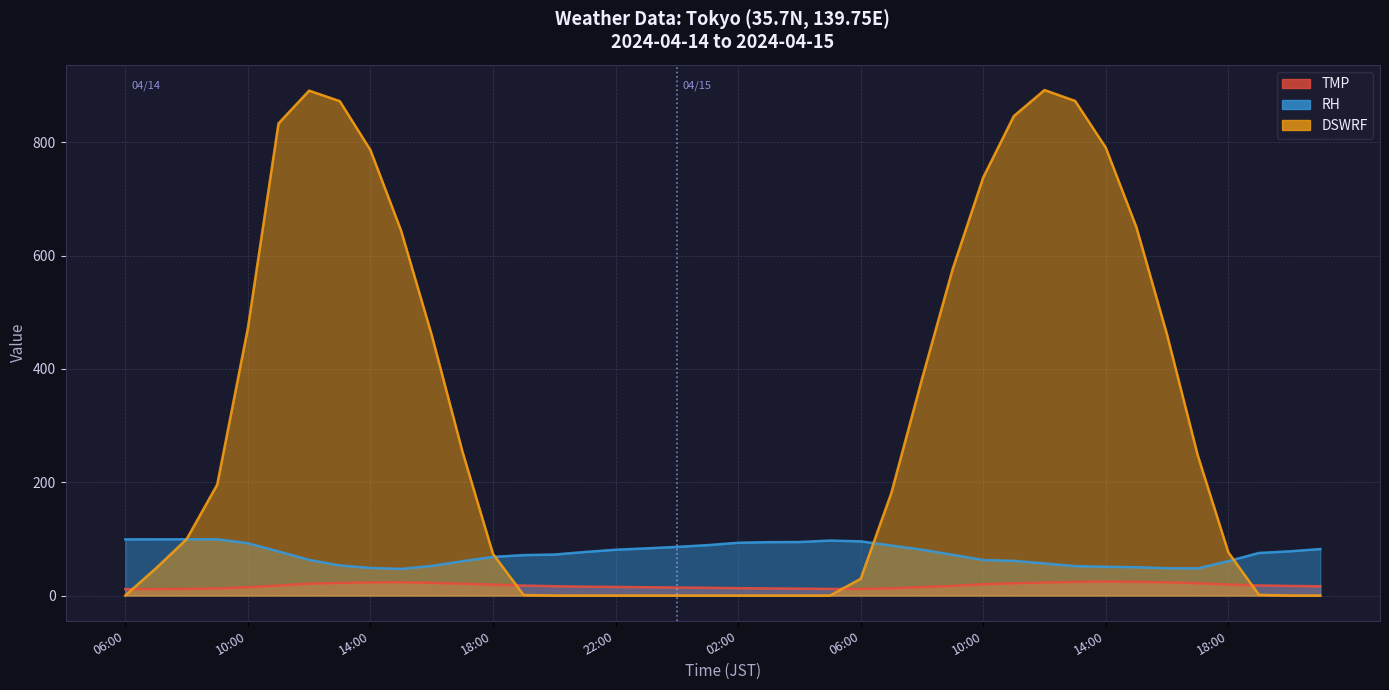

Reading left to right, what are all the values shown in this chart?

TMP: 06:00=11.2	07:00=11.3	08:00=11.6	09:00=12.4	10:00=14.4	11:00=17.7	12:00=20.9	13:00=22.2	14:00=23.2	15:00=23.5	16:00=22.3	17:00=20.8	18:00=19.1	19:00=17.5	20:00=16.4	21:00=15.6	22:00=15.1	23:00=14.6	00:00=14.1	01:00=13.6	02:00=13.0	03:00=12.5	04:00=12.1	05:00=11.6	06:00=11.6	07:00=12.7	08:00=14.7	09:00=16.9	10:00=19.9	11:00=21.6	12:00=22.9	13:00=24.0	14:00=24.5	15:00=24.0	16:00=23.3	17:00=21.7	18:00=19.4	19:00=17.7	20:00=16.9	21:00=16.3
RH: 06:00=99.1	07:00=99.2	08:00=99.2	09:00=99.3	10:00=92.3	11:00=77.8	12:00=62.9	13:00=53.1	14:00=48.7	15:00=46.9	16:00=52.3	17:00=60.5	18:00=68.1	19:00=71.3	20:00=72.3	21:00=76.8	22:00=80.8	23:00=83.2	00:00=85.8	01:00=88.9	02:00=93.1	03:00=94.2	04:00=94.4	05:00=97.0	06:00=95.6	07:00=88.2	08:00=80.9	09:00=71.9	10:00=62.7	11:00=61.1	12:00=56.6	13:00=51.9	14:00=50.7	15:00=50.0	16:00=48.2	17:00=47.9	18:00=60.7	19:00=75.1	20:00=78.0	21:00=82.0
DSWRF: 06:00=0.0	07:00=48.0	08:00=99.3	09:00=195.7	10:00=471.7	11:00=833.2	12:00=891.2	13:00=872.6	14:00=786.4	15:00=644.3	16:00=460.0	17:00=254.9	18:00=73.5	19:00=0.8	20:00=0.0	21:00=0.0	22:00=0.0	23:00=0.0	00:00=0.0	01:00=0.0	02:00=0.0	03:00=0.0	04:00=0.0	05:00=0.0	06:00=29.4	07:00=180.7	08:00=381.9	09:00=575.8	10:00=738.0	11:00=846.3	12:00=892.2	13:00=873.0	14:00=790.6	15:00=650.1	16:00=460.4	17:00=247.8	18:00=76.2	19:00=1.1	20:00=0.0	21:00=0.0